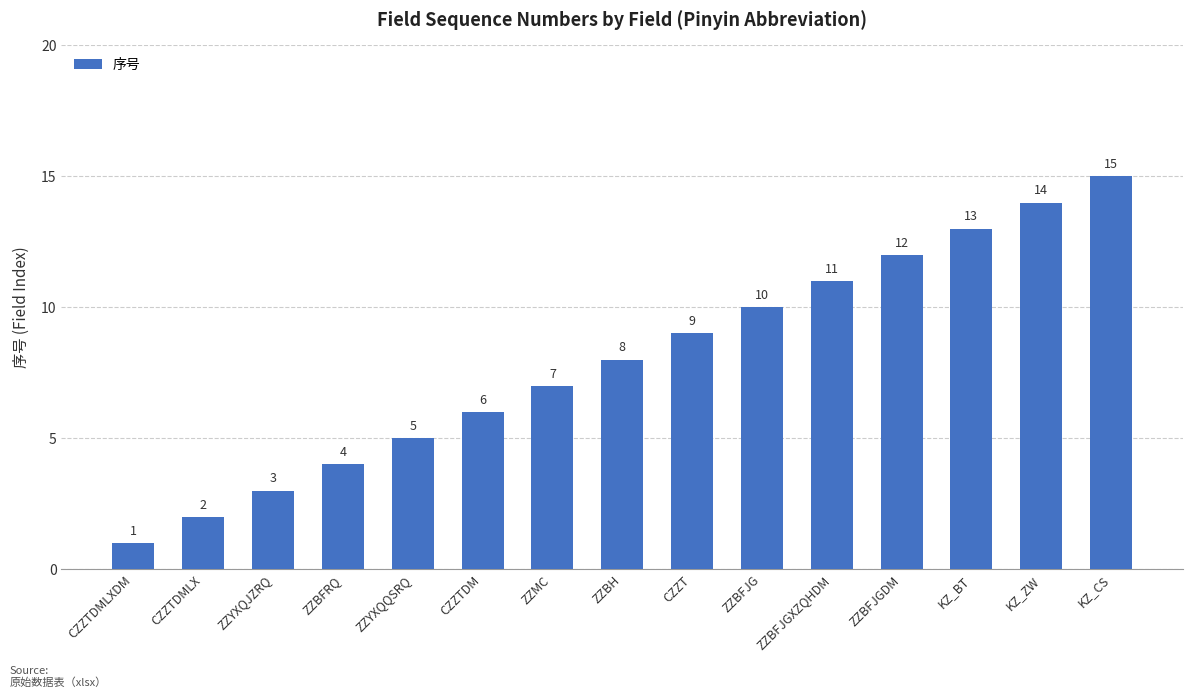

Reading left to right, list all the values displayed in this chart.

1	2	3	4	5	6	7	8	9	10	11	12	13	14	15